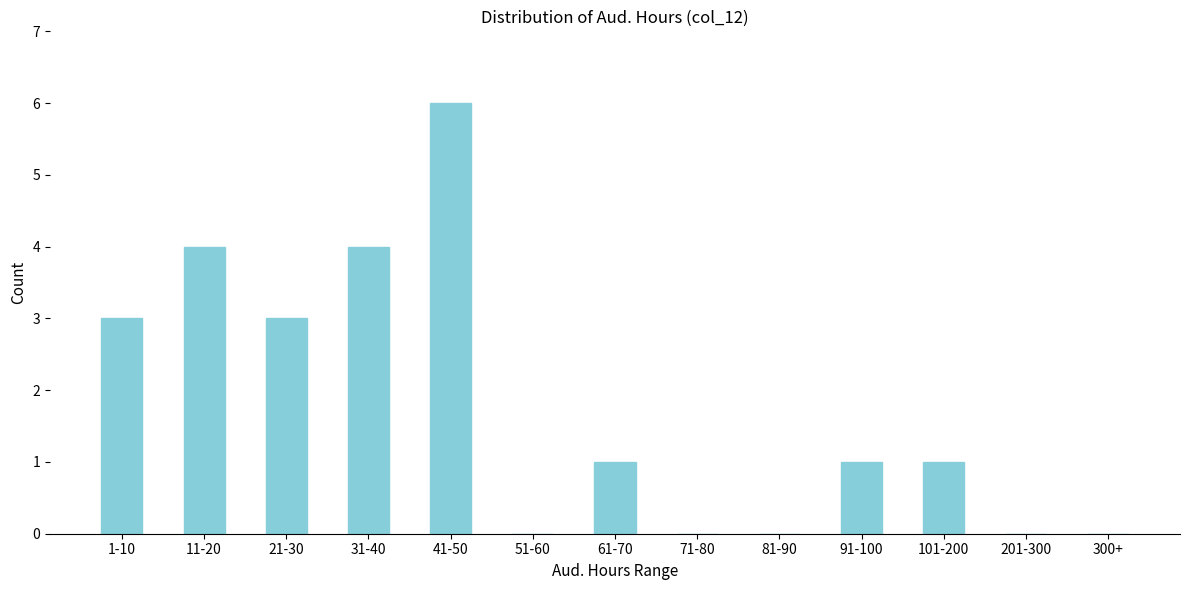

Reading right to left, list all the values displayed in this chart.

300+=0	201-300=0	101-200=1	91-100=1	81-90=0	71-80=0	61-70=1	51-60=0	41-50=6	31-40=4	21-30=3	11-20=4	1-10=3